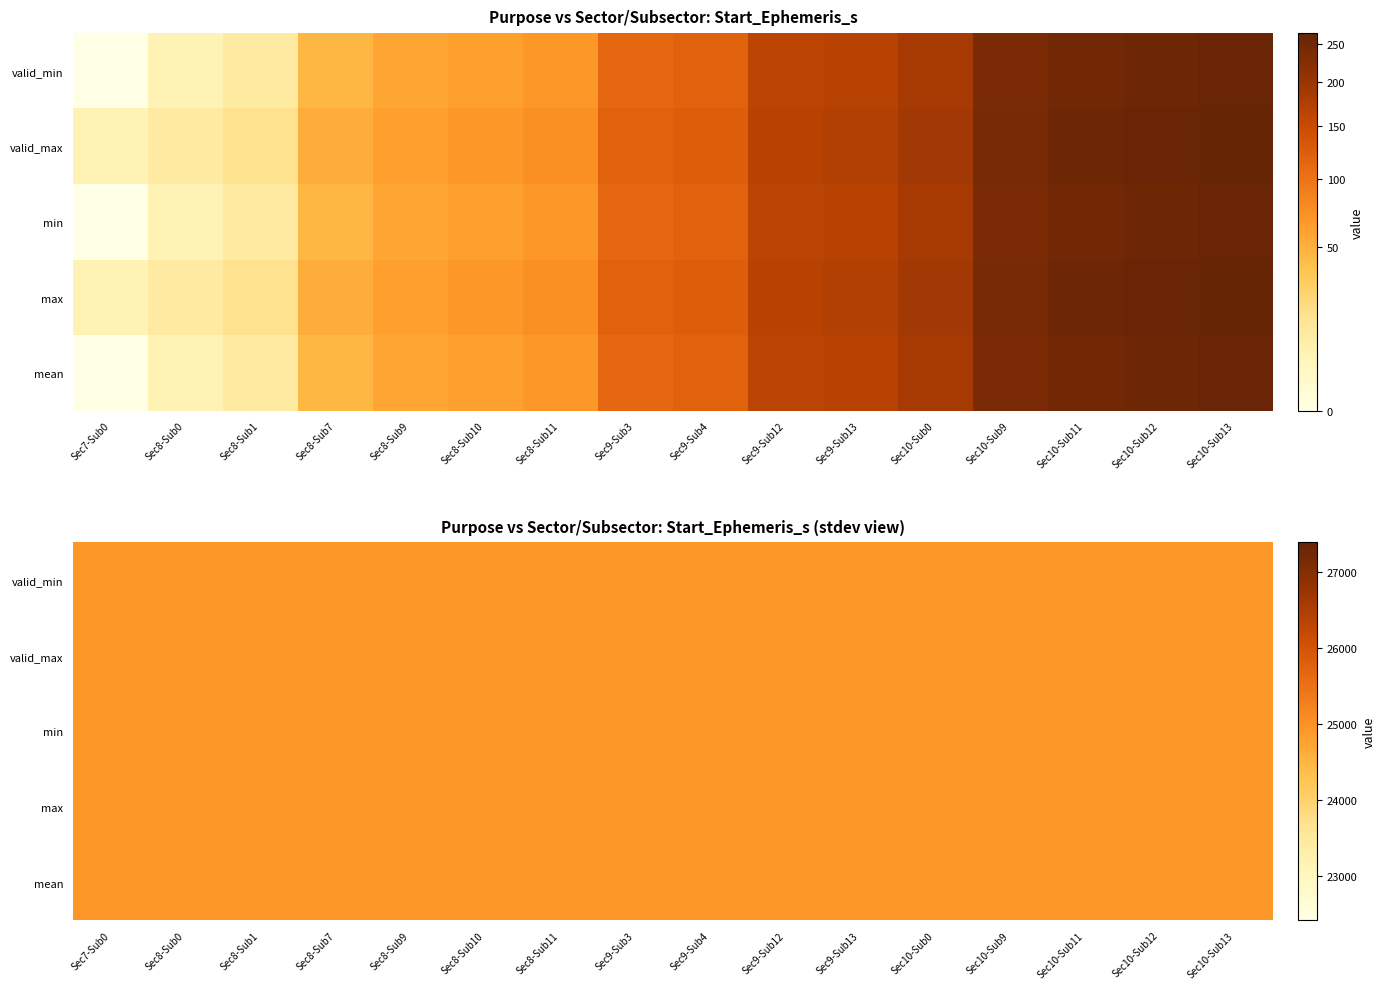

What is the sum of all mean values?

1991.2